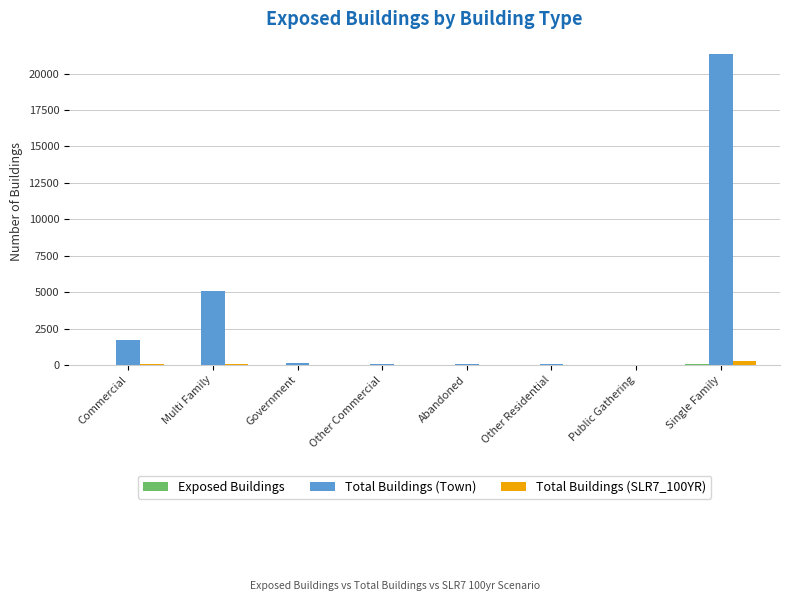

Which category has the highest value across all series?

Single Family